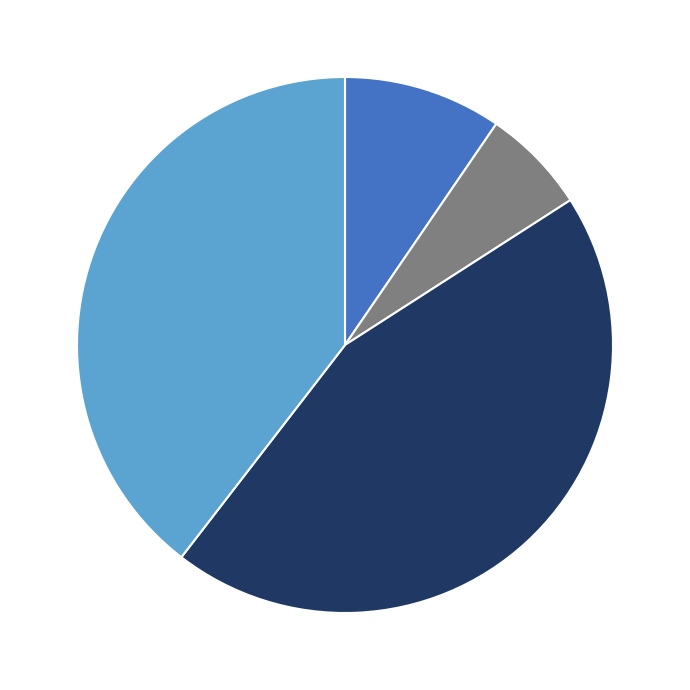

Is there any slice that represents more than half of the pie?

No